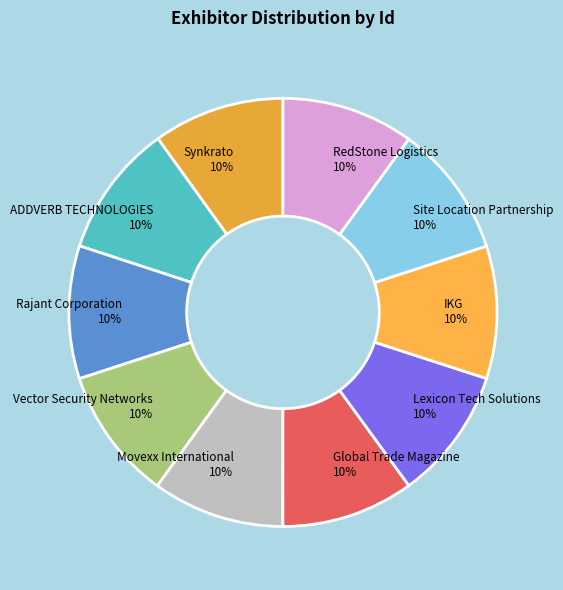

Is there a majority slice in this chart?

No